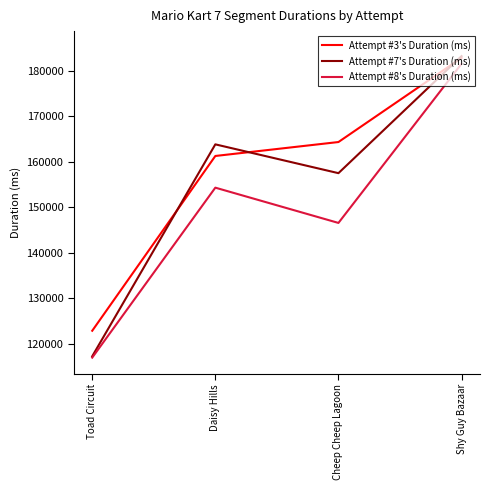

What value does the Attempt #7's Duration (ms) series have at Toad Circuit, to the nearest 100?

117300